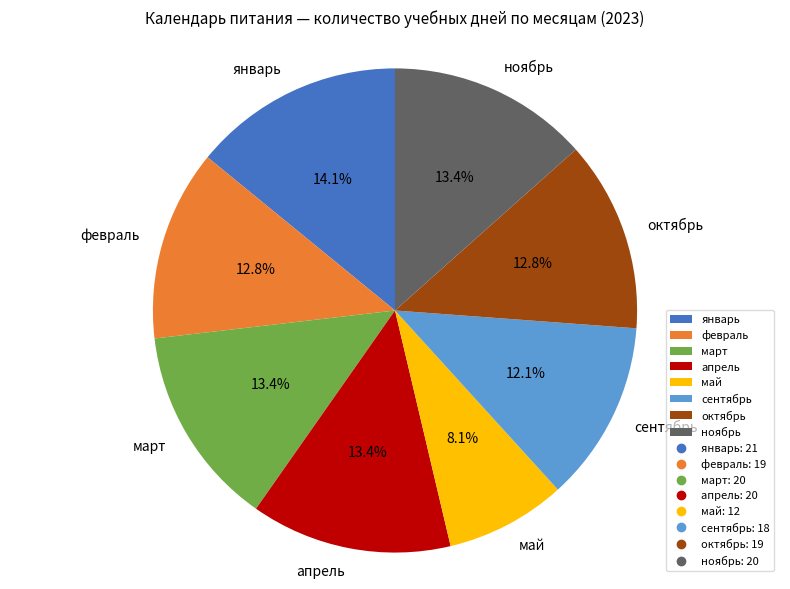

What is the total percentage of октябрь and март?

26.2%